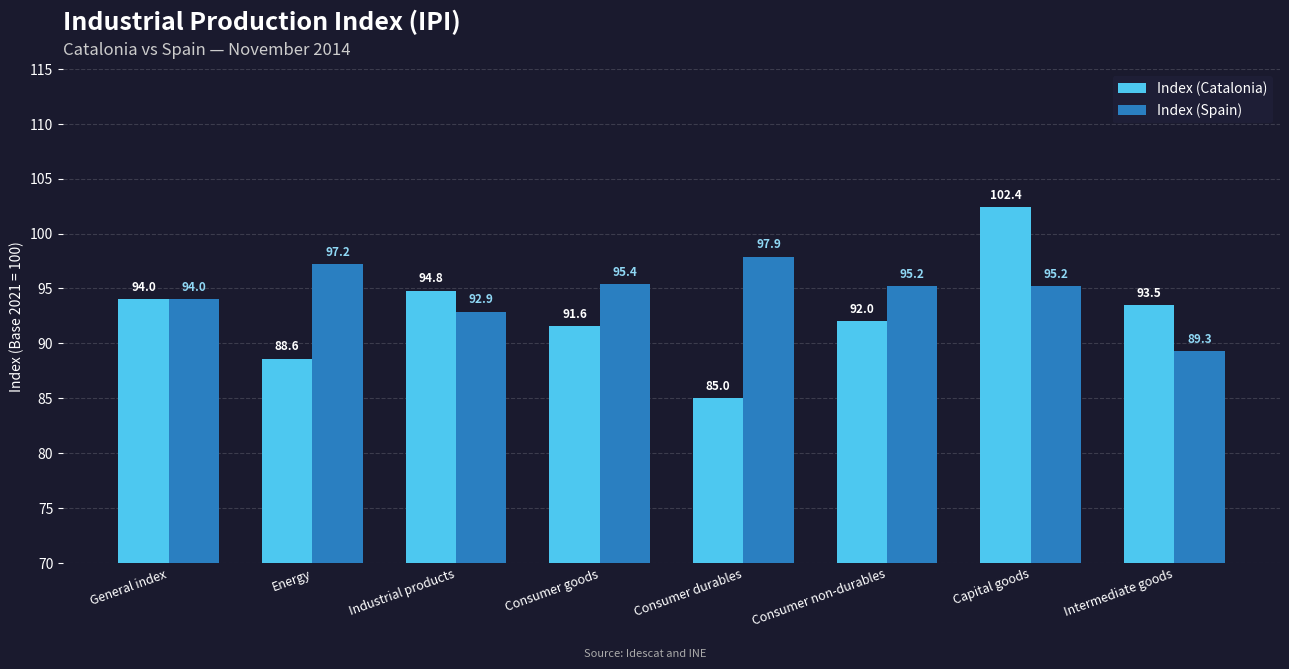

List the series in order of their overall mean, lowest first.

Index (Catalonia), Index (Spain)